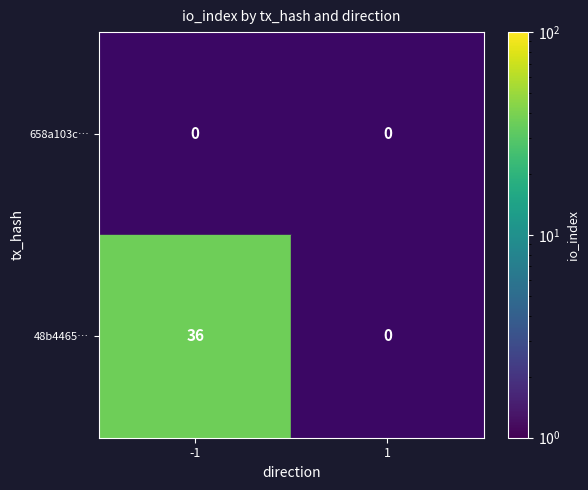

What is the spread (max minus min) of values at -1?

36